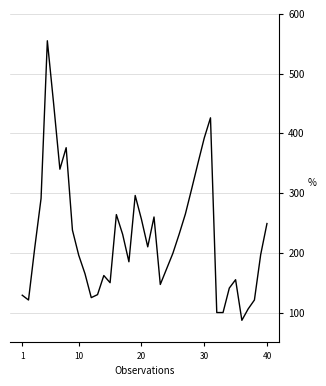

What is the greatest value displayed?

555